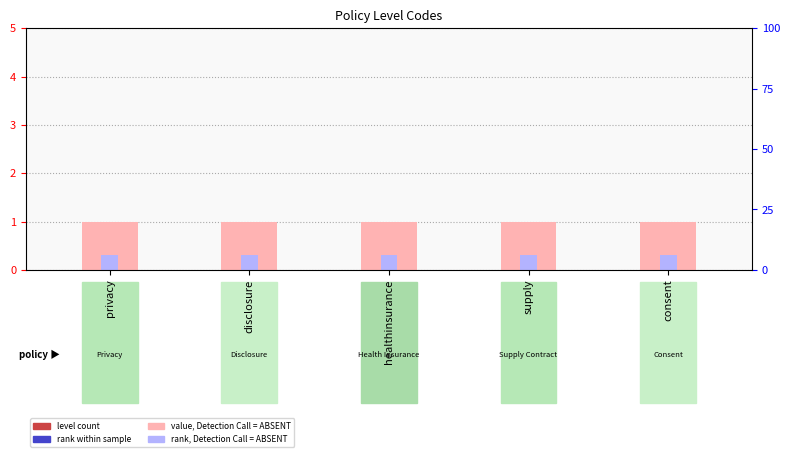

What is the label of the 3rd bar from the left?

healthinsurance